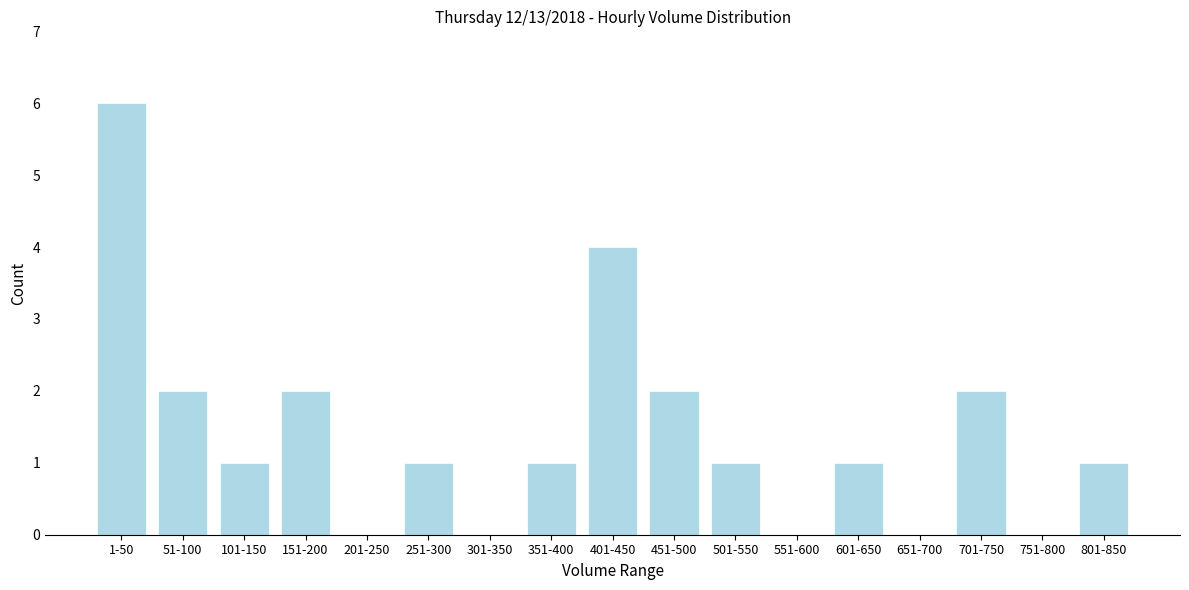

Reading left to right, what are all the values shown in this chart?

1-50=6	51-100=2	101-150=1	151-200=2	201-250=0	251-300=1	301-350=0	351-400=1	401-450=4	451-500=2	501-550=1	551-600=0	601-650=1	651-700=0	701-750=2	751-800=0	801-850=1